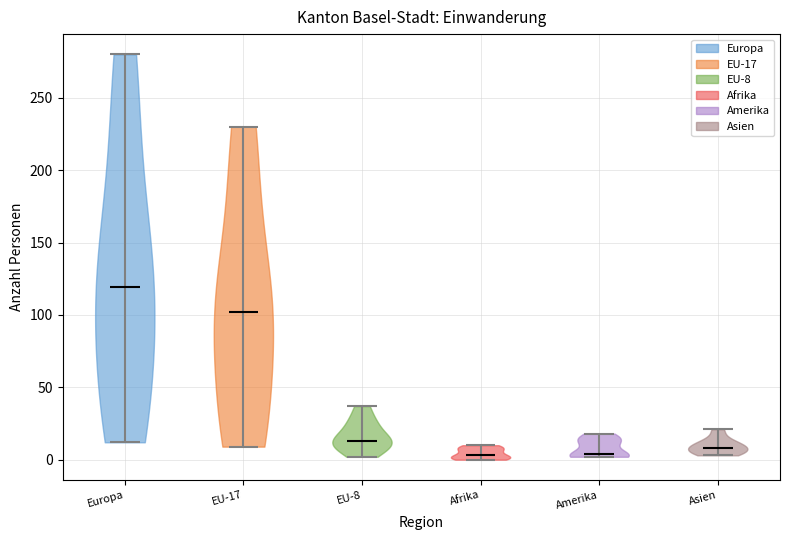

Reading left to right, read every violin against the y-axis: where its median line is, and the lowest and highest points it reaches. The values are not printed on the chart, so give them approximately, as read against the axis.

Europa: median line 120, lowest point 10, highest point 280
EU-17: median line 100, lowest point 10, highest point 230
EU-8: median line 15, lowest point 0, highest point 35
Afrika: median line 5, lowest point 0, highest point 10
Amerika: median line 5, lowest point 0, highest point 20
Asien: median line 10, lowest point 5, highest point 20